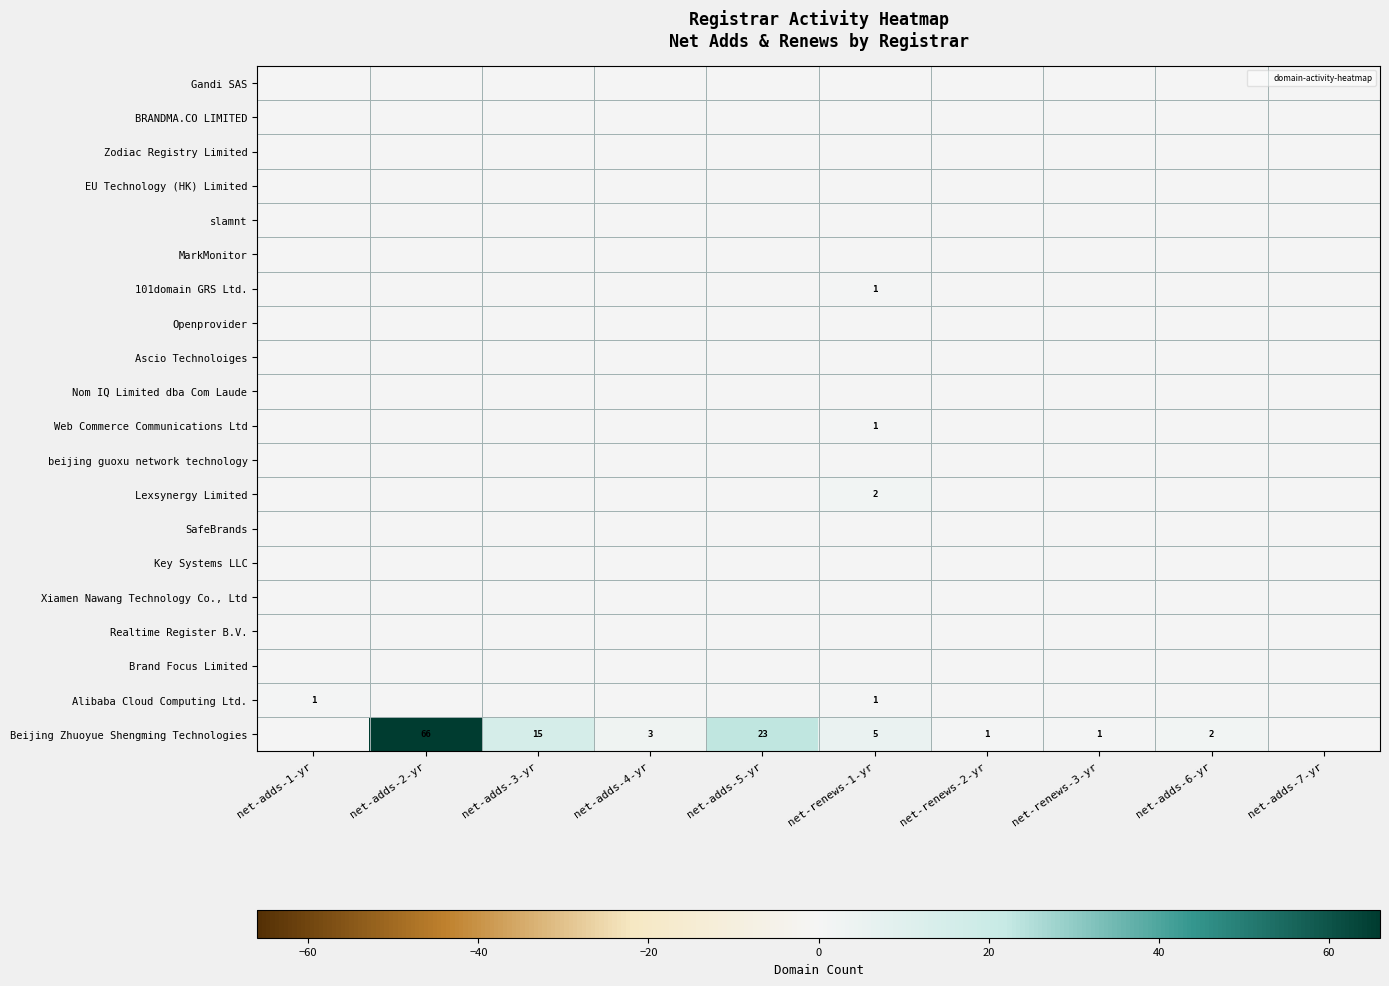

The value of Beijing Zhuoyue Shengming Technologies at net-adds-4-yr is 3. True or false?

True